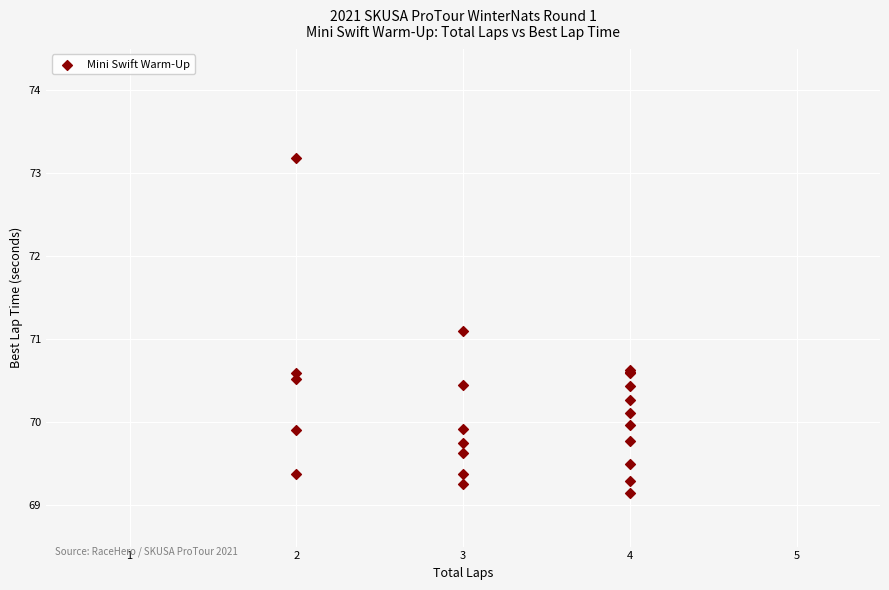

What Y value in the scatter plot is closest to 71?

71.1